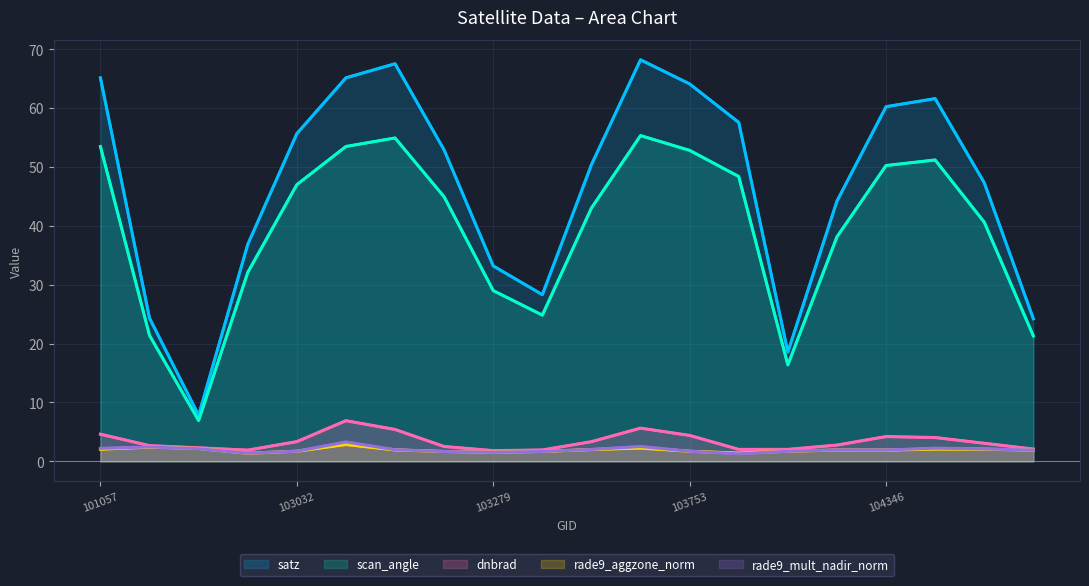

Which series has the largest total across all categories?

satz